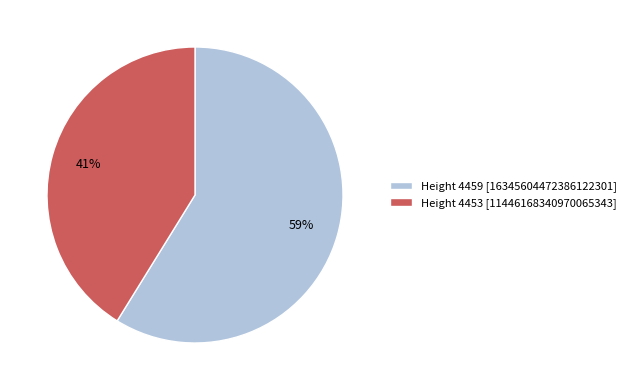

True or false: Height 4453 [11446168340970065343] accounts for 41% of the total.

True